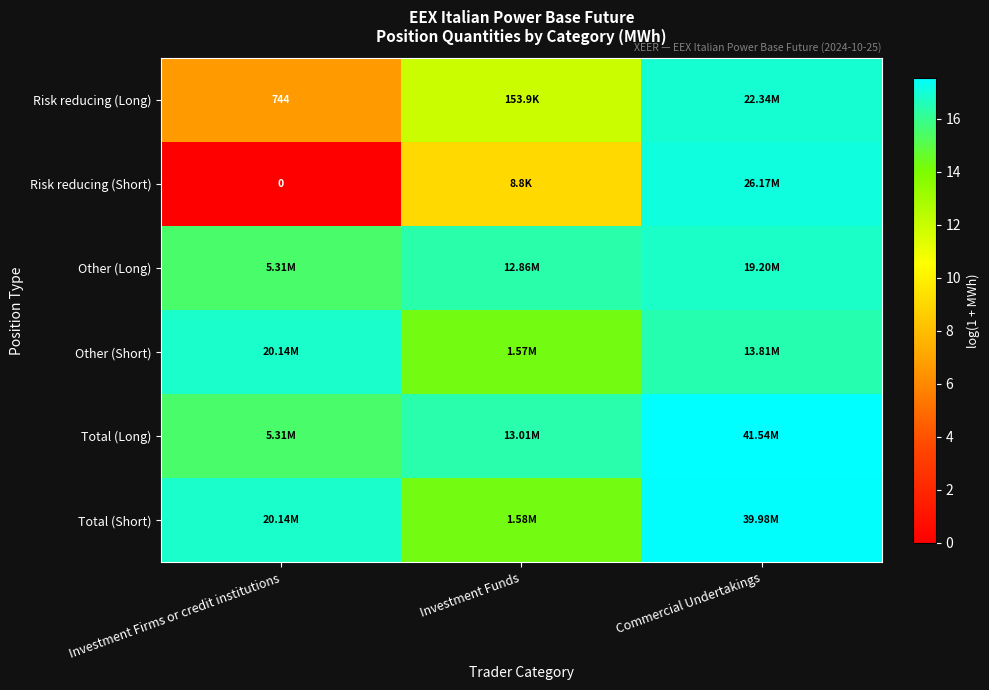

What is the average value of the Other (Short) series?

15.8